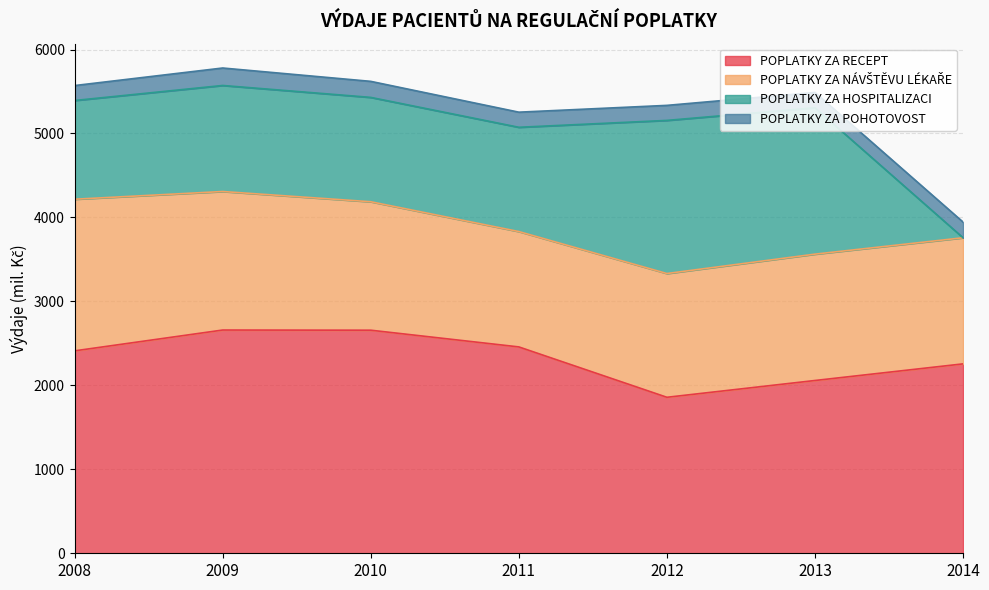

Reading right to left, extract all data points from this chart.

POPLATKY ZA RECEPT: 2256	2058	1858	2458	2657	2659	2411
POPLATKY ZA NÁVŠTĚVU LÉKAŘE: 1502	1505	1474	1374	1530	1650	1806
POPLATKY ZA HOSPITALIZACI: 0	1744	1824	1242	1243	1263	1176
POPLATKY ZA POHOTOVOST: 187	182	179	180	191	208	178